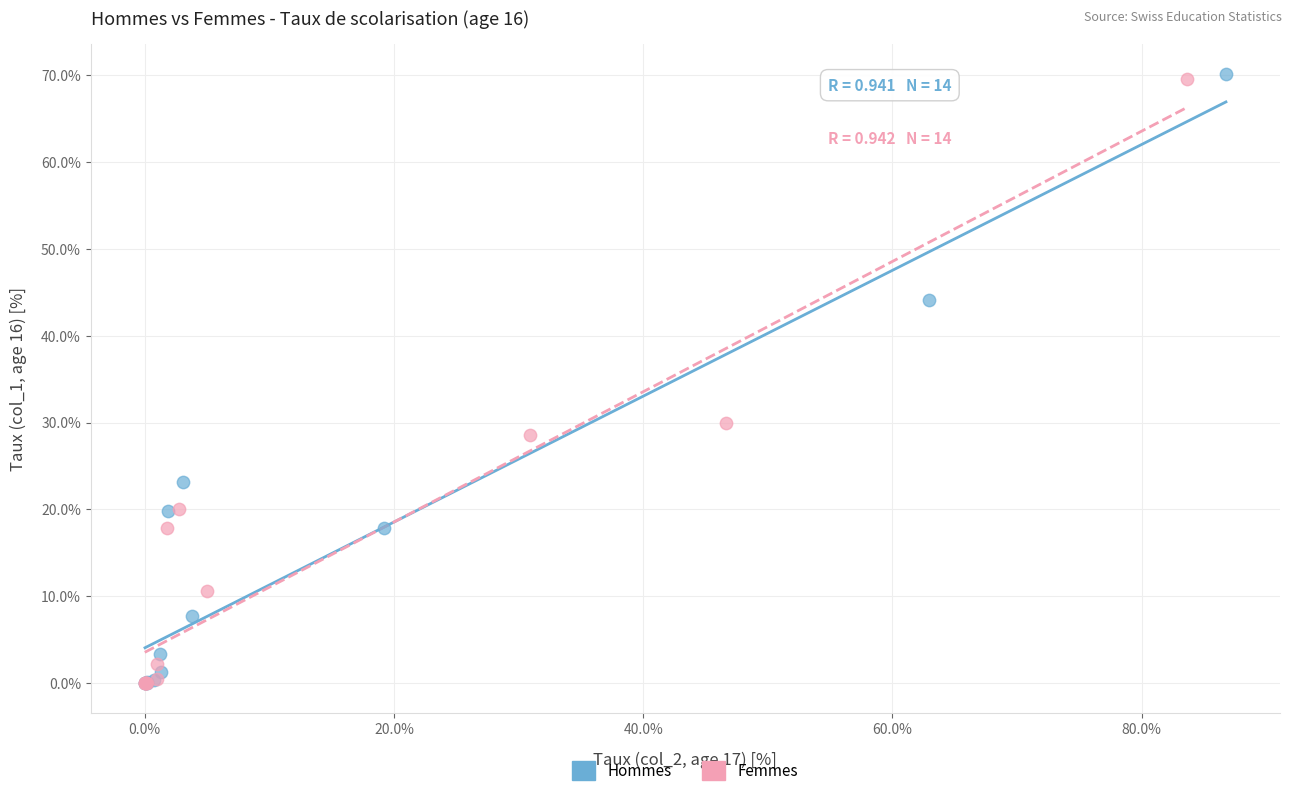

Which series has the largest Y range (max minus min)?

Hommes